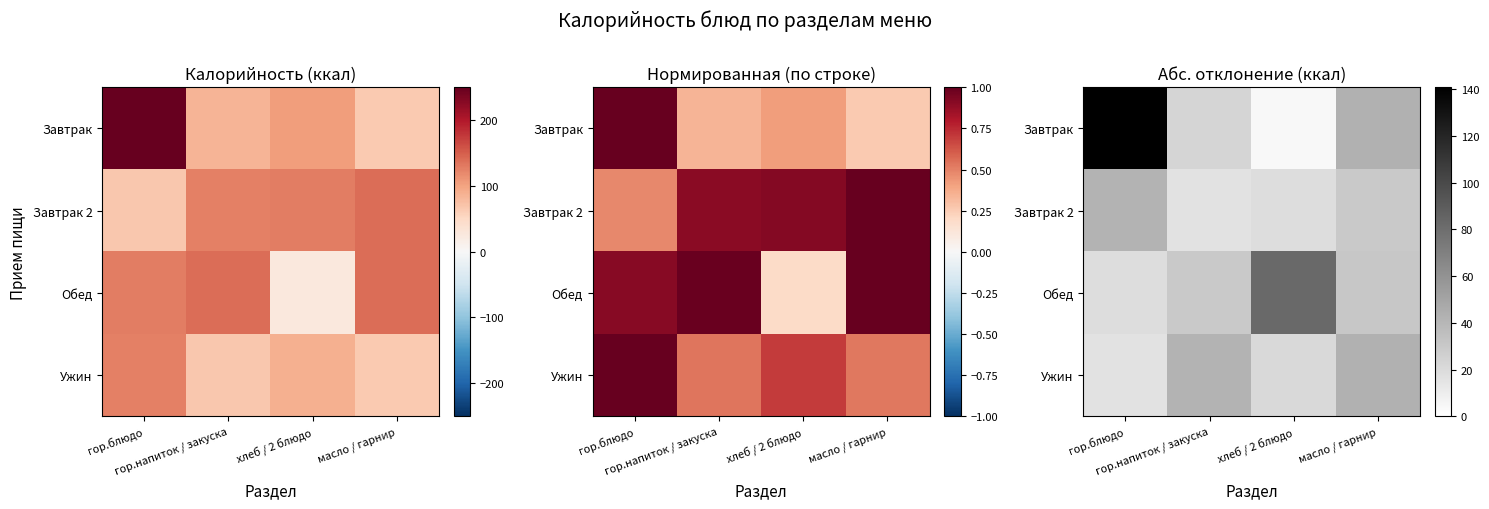

What is the highest value of the Обед series?

82.6